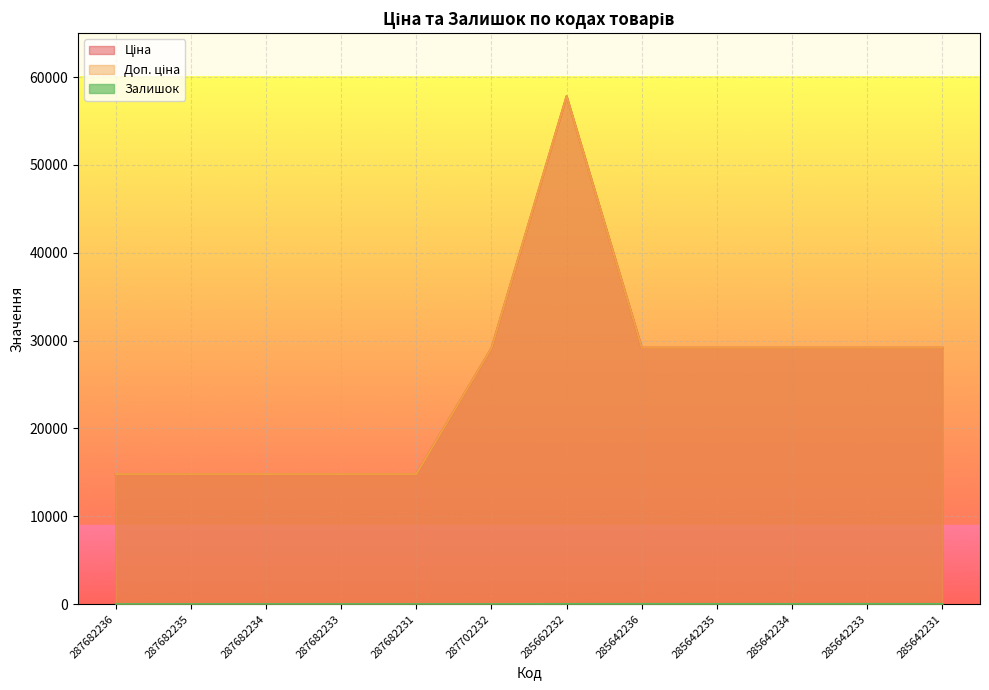

What is the average value of the Доп. ціна series?

25574.3